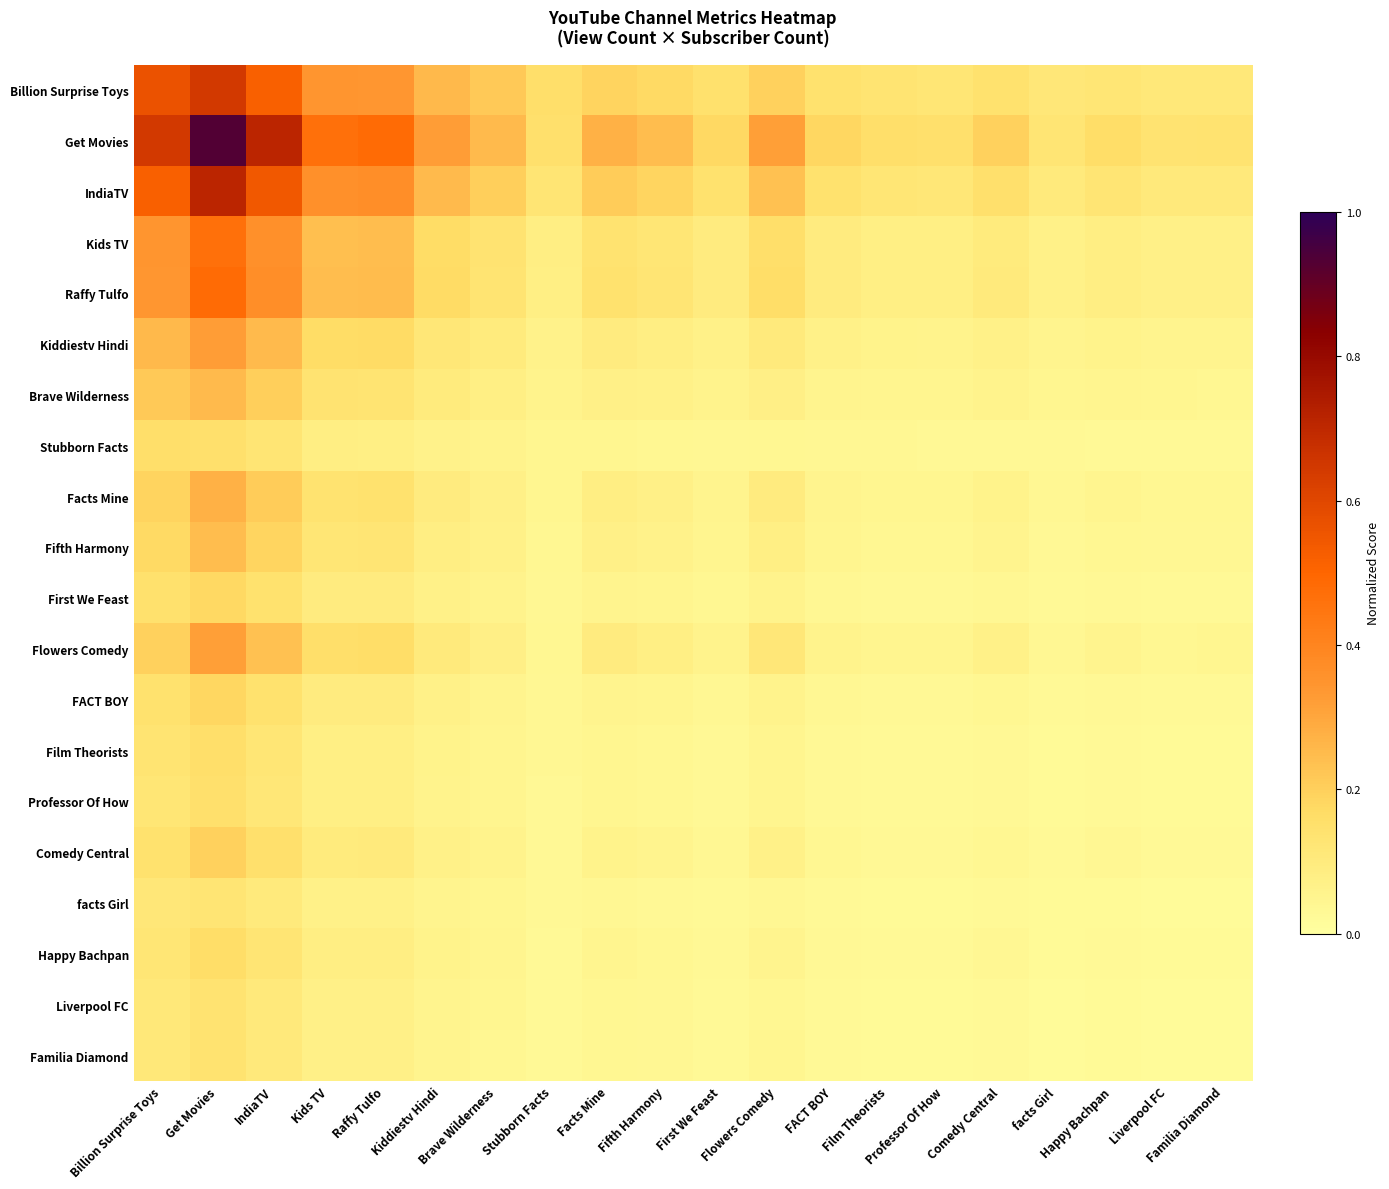

What is the maximum value shown in the chart?

0.9